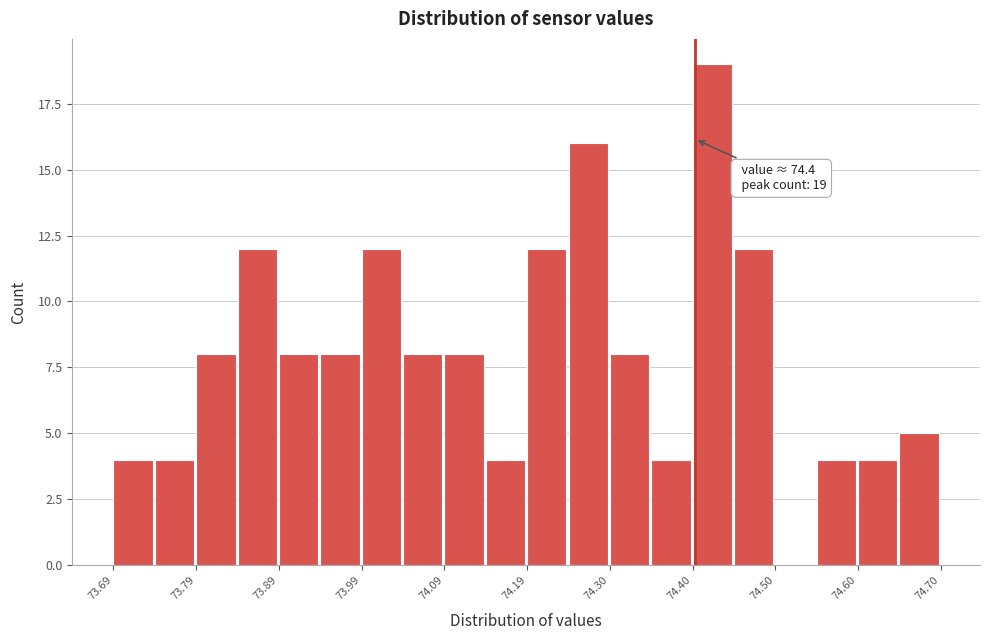

Read against the x-axis, roughly where is the centre of the tallest bar?

74.42